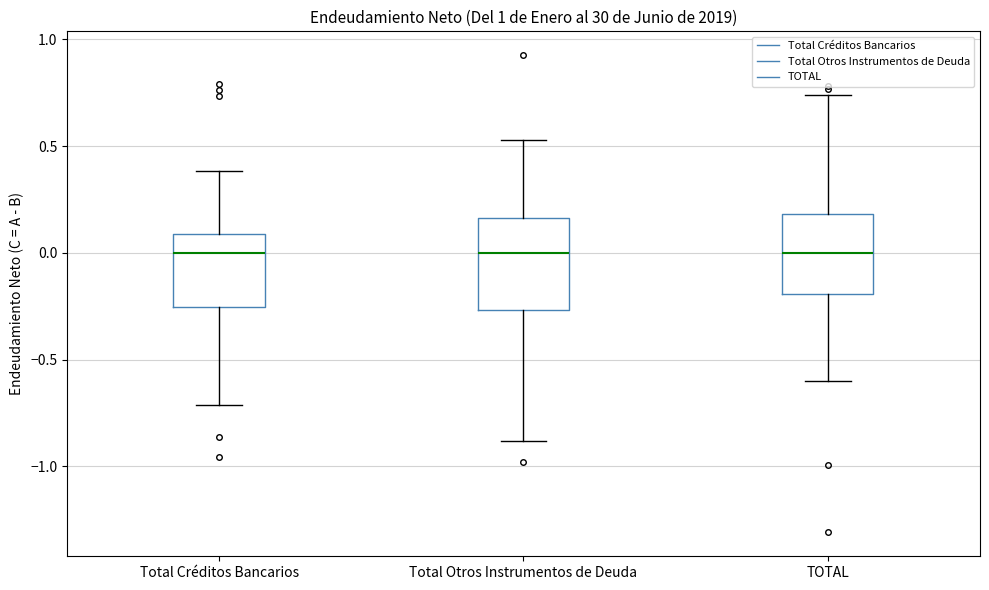

Reading left to right, read every box against the y-axis: the position of its median line, the range the box covers, and the ends of its whiskers. The values are not printed on the chart, so give them approximately, as read against the axis.

Total Créditos Bancarios: median 0.00, box -0.25 to 0.10, whiskers -0.70 to 0.40
Total Otros Instrumentos de Deuda: median 0.00, box -0.25 to 0.15, whiskers -0.90 to 0.55
TOTAL: median 0.00, box -0.20 to 0.20, whiskers -0.60 to 0.75